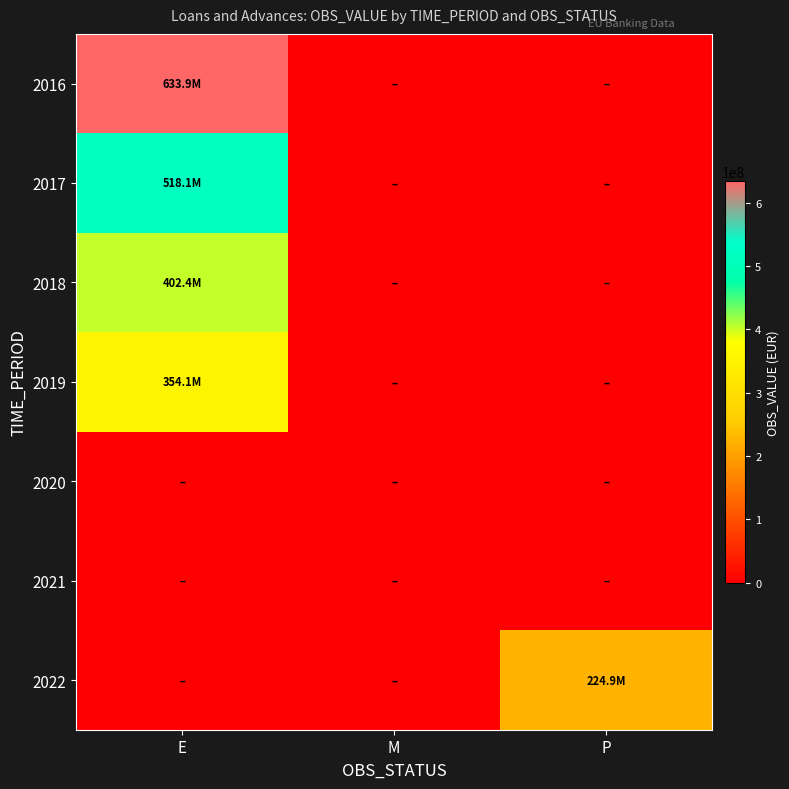

Which category has the highest value across all series?

E